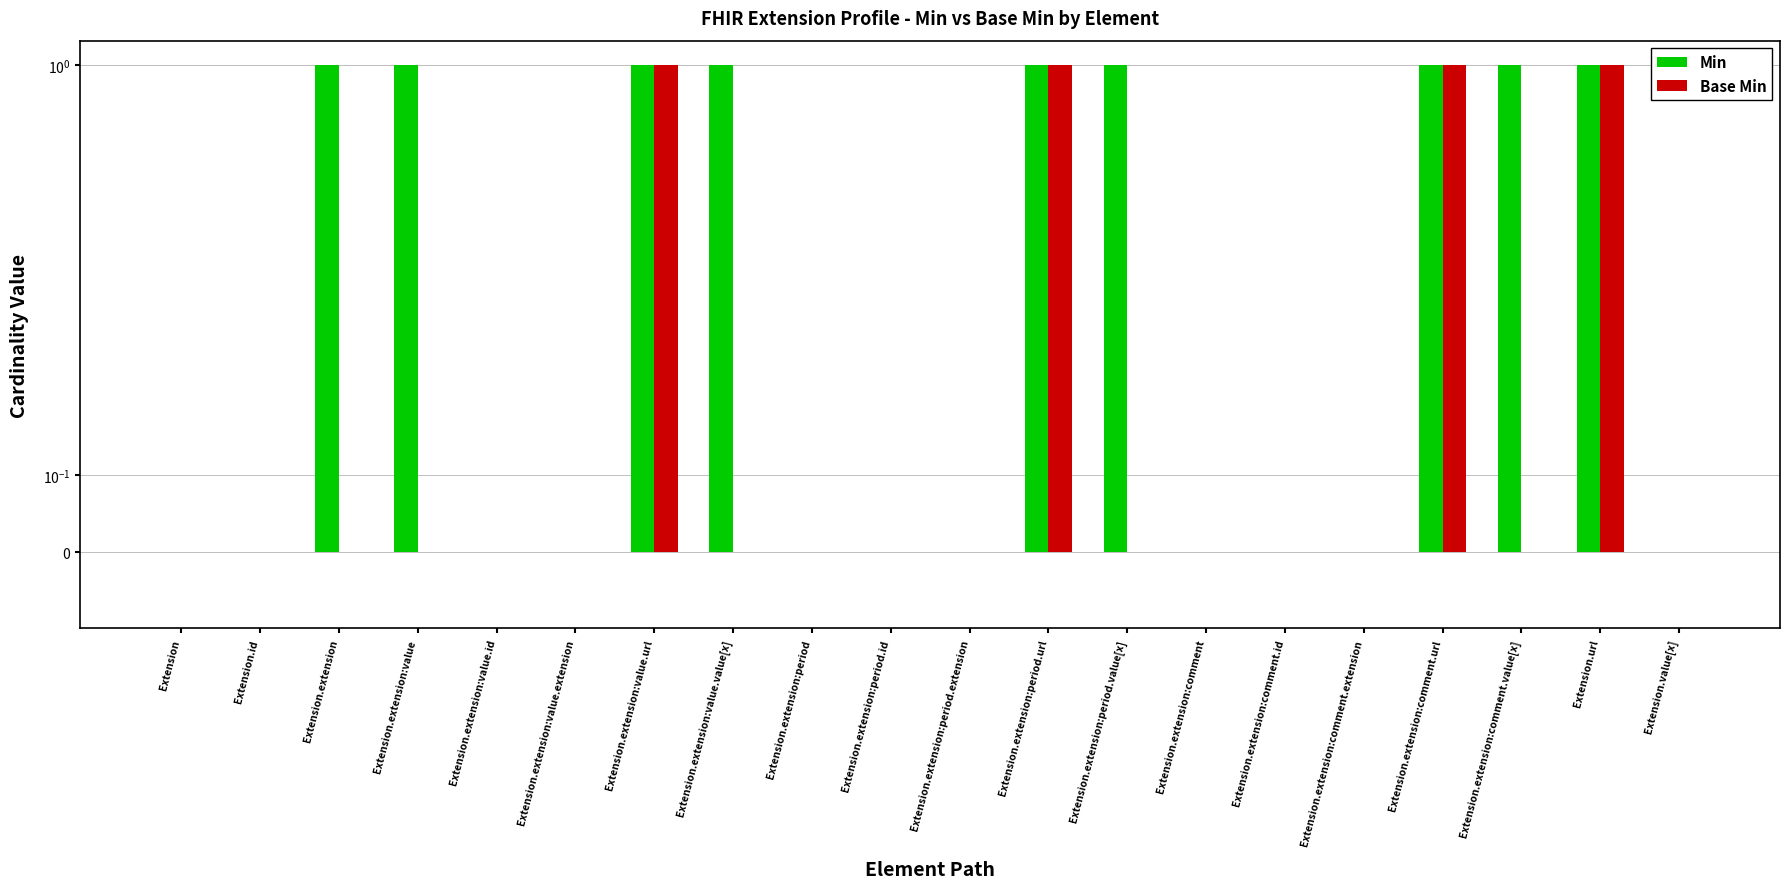

Where is Min nearest to the value 0?

Extension